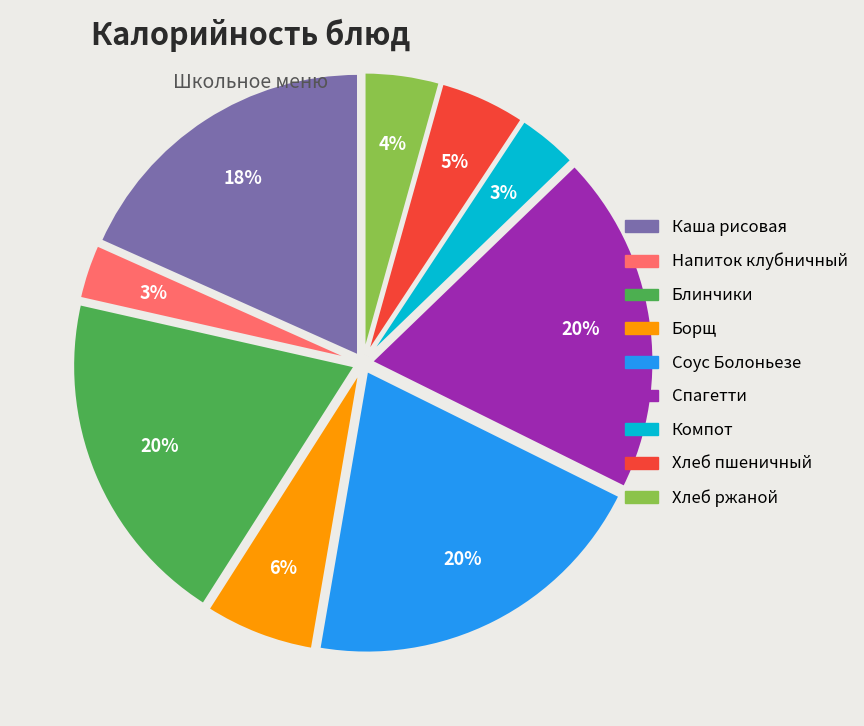

Does any single category account for the majority?

No